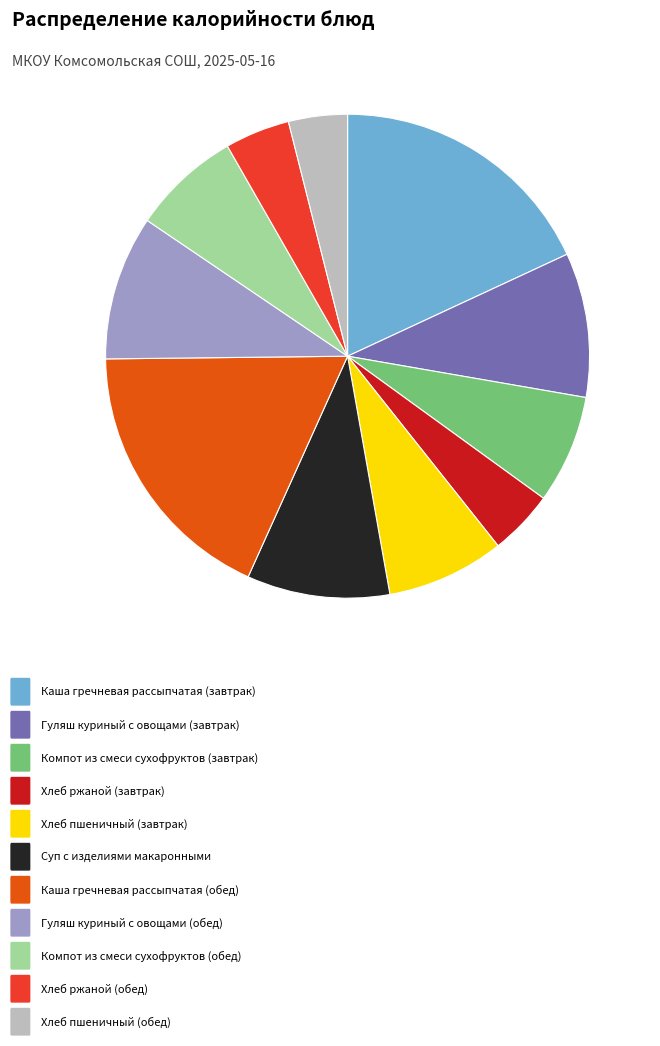

Does any single category account for the majority?

No